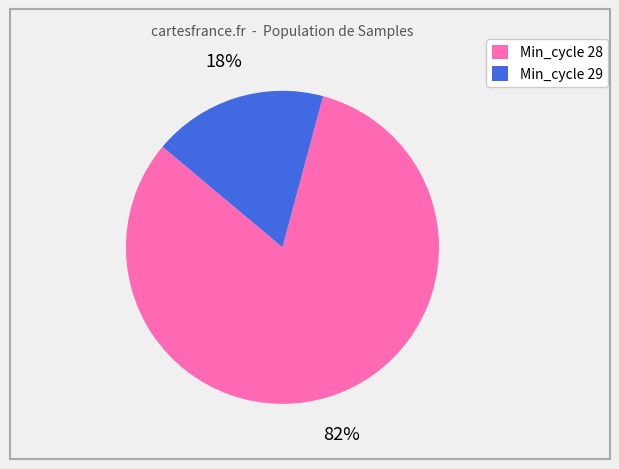

To the nearest percent, what is the average slice percentage?

50%